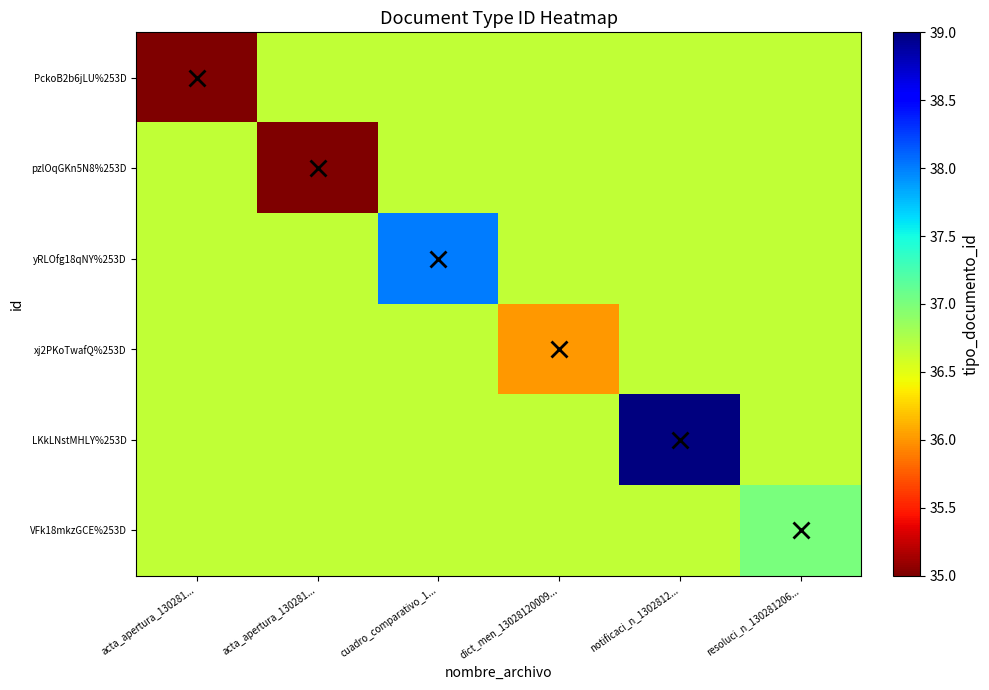

At which category does the chart reach its minimum across all series?

acta_apertura_130281...